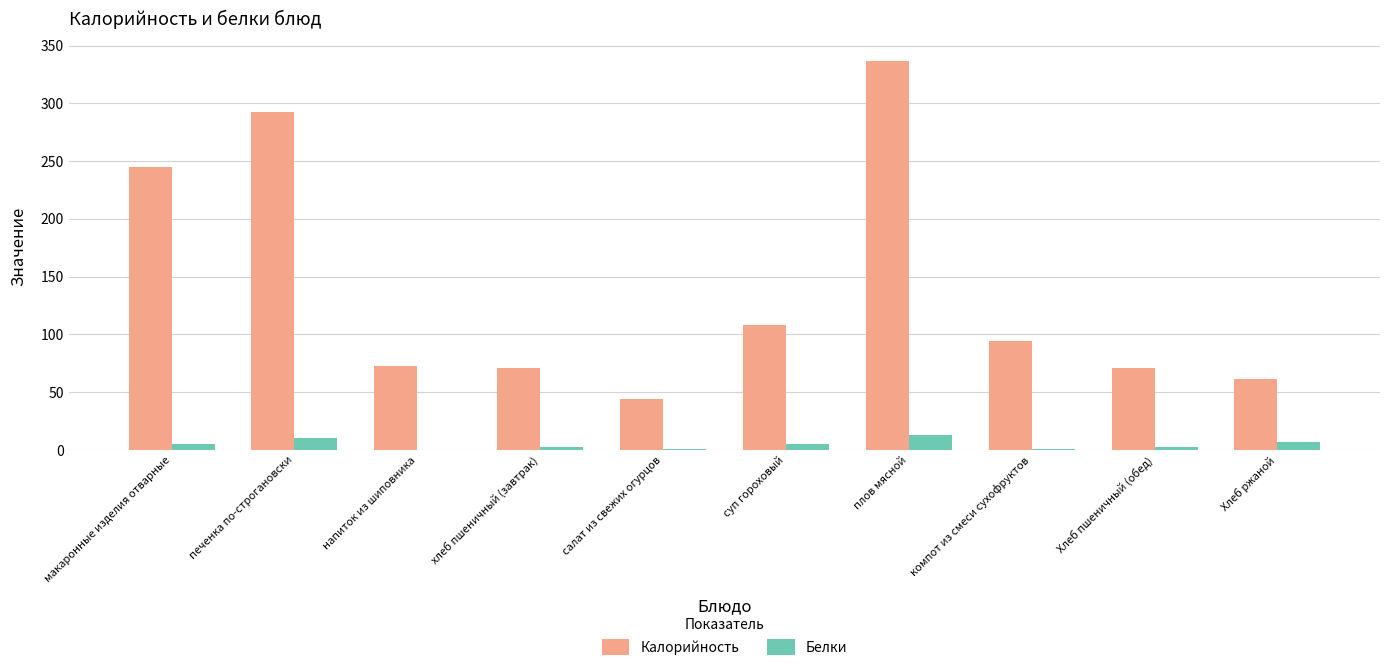

How many values in the Белки series exceed 5?

5